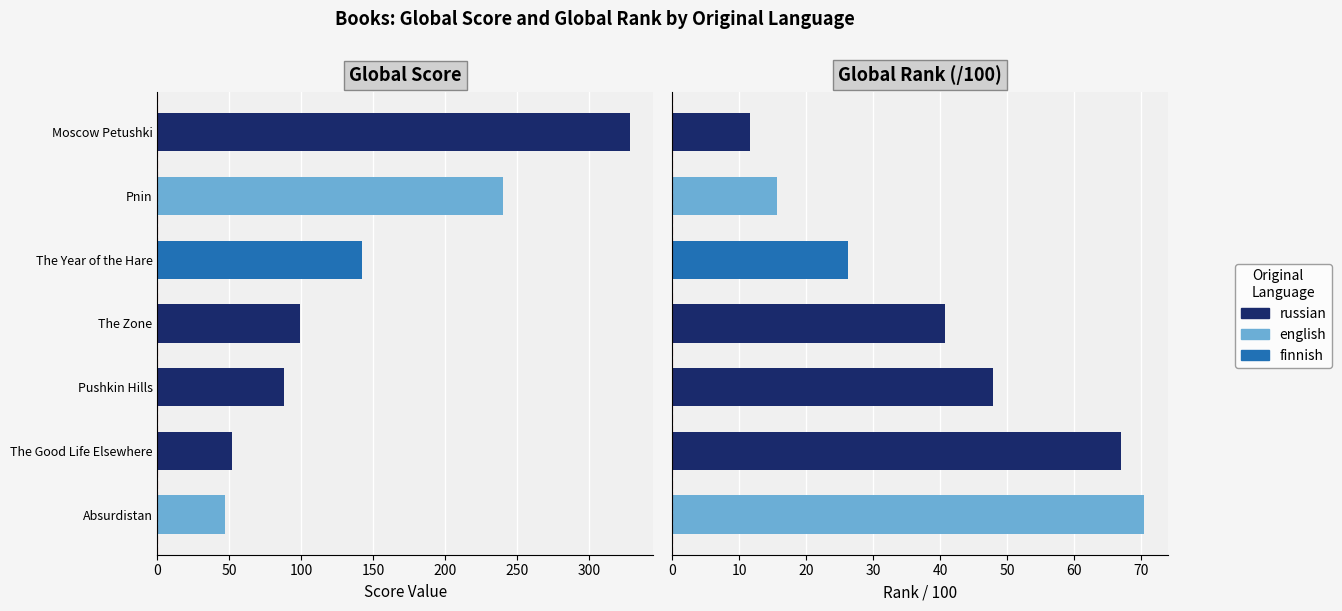

Which has a higher value, The Good Life Elsewhere or Pushkin Hills?

Pushkin Hills